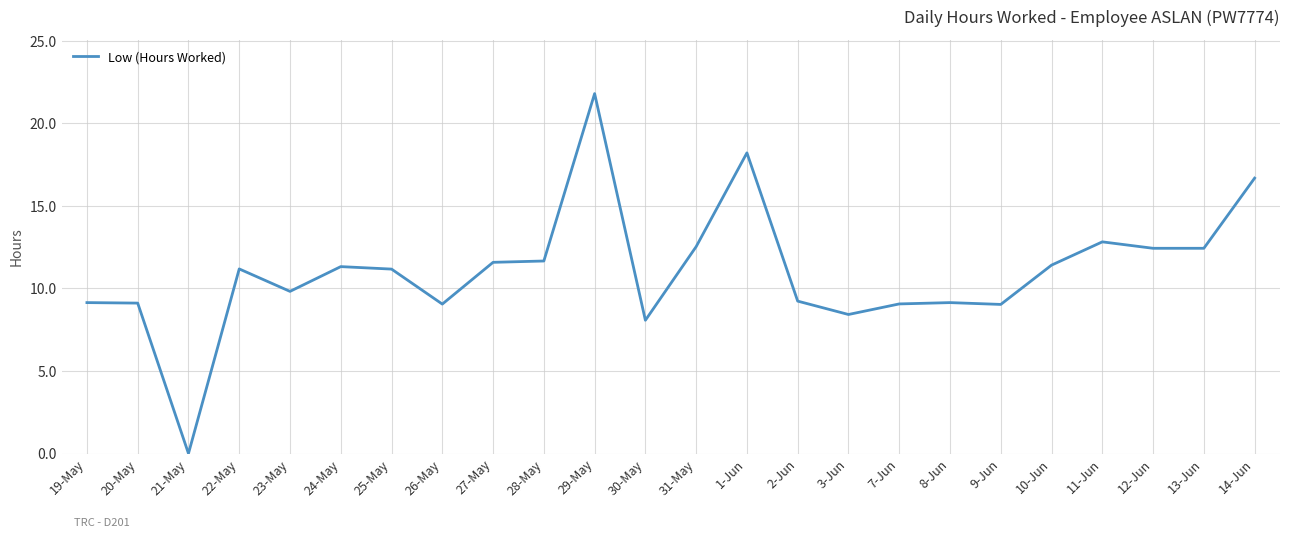

What is the maximum value shown in the chart?

21.8